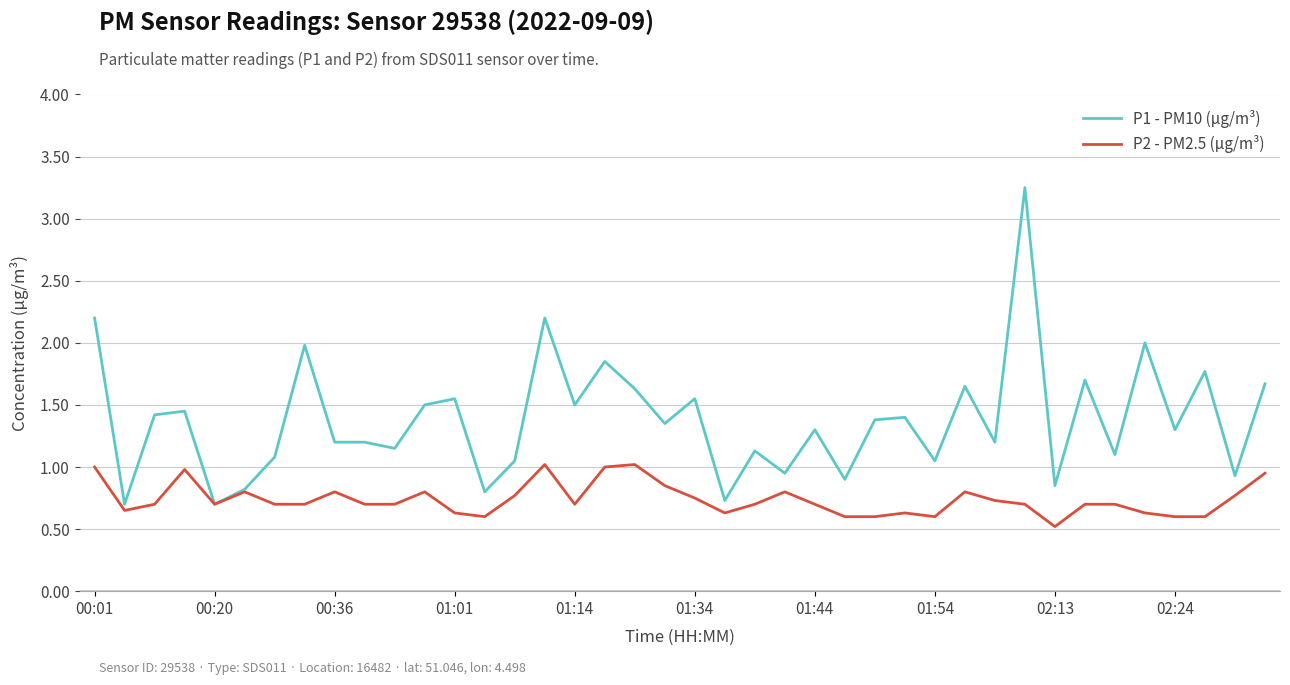

Which series has the largest total across all categories?

P1 - PM10 (µg/m³)